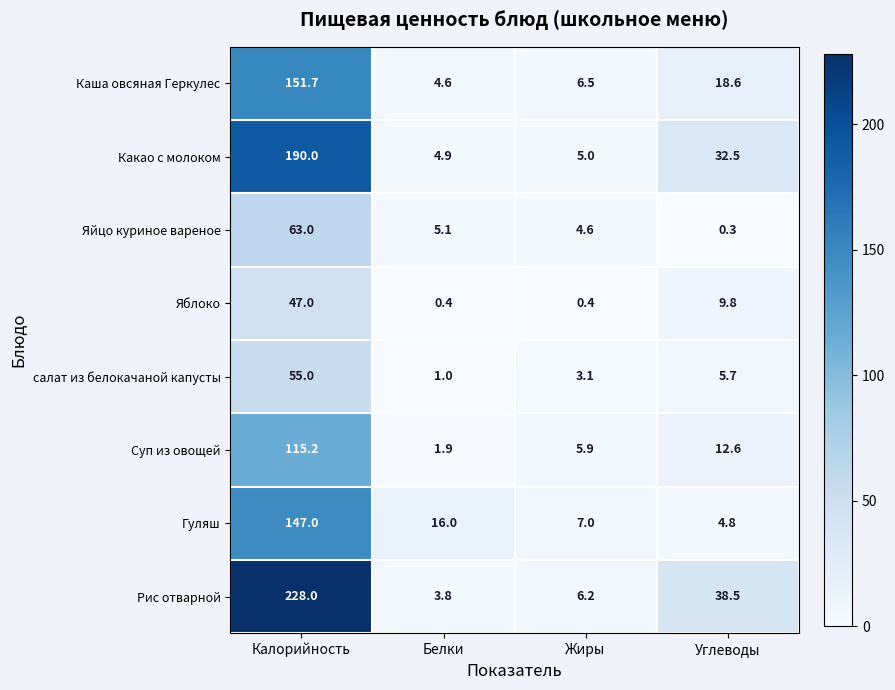

The value of Суп из овощей at Углеводы is 12.6. True or false?

True